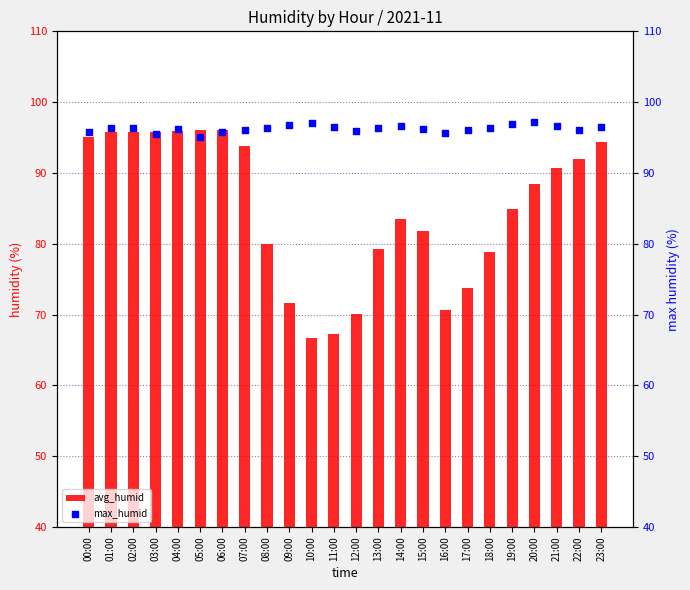

At which category is the sum across all series the highest?

01:00